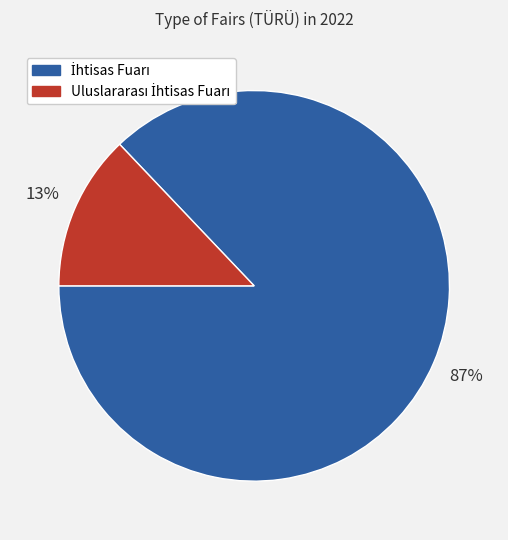

To the nearest percent, what is the difference between the largest and smallest slice percentages?

74%